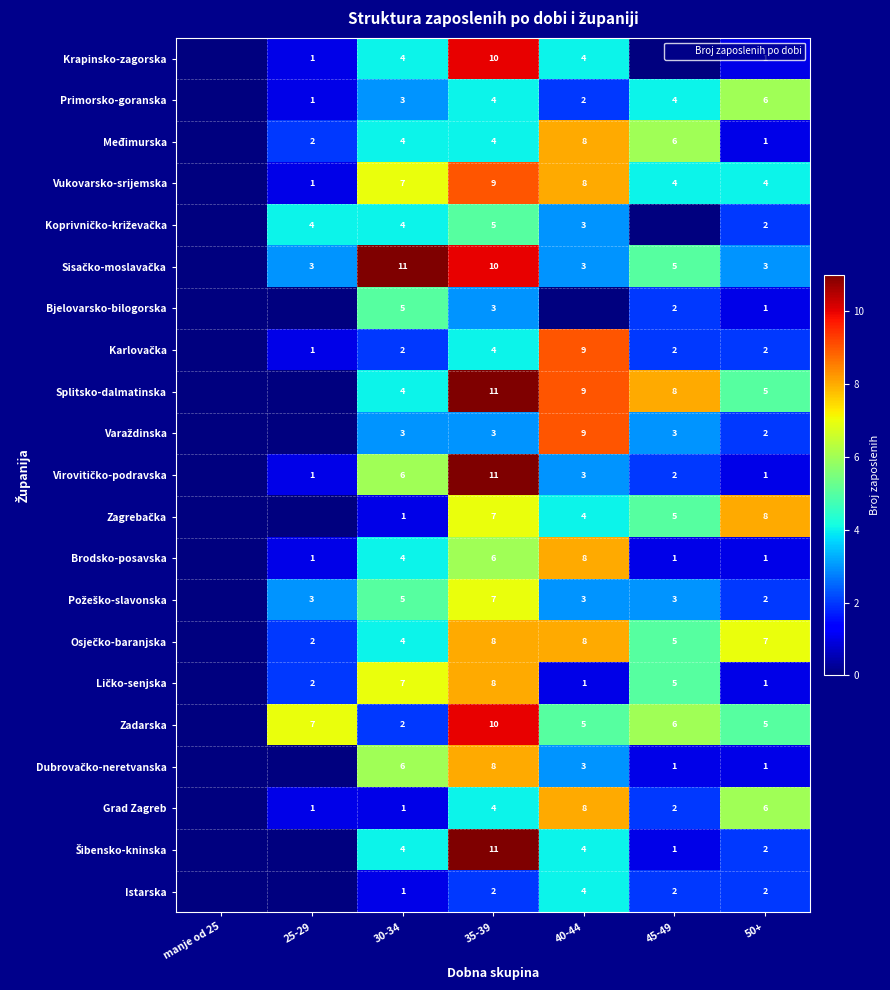

The Istarska series shows 2 at 30-34. True or false?

False